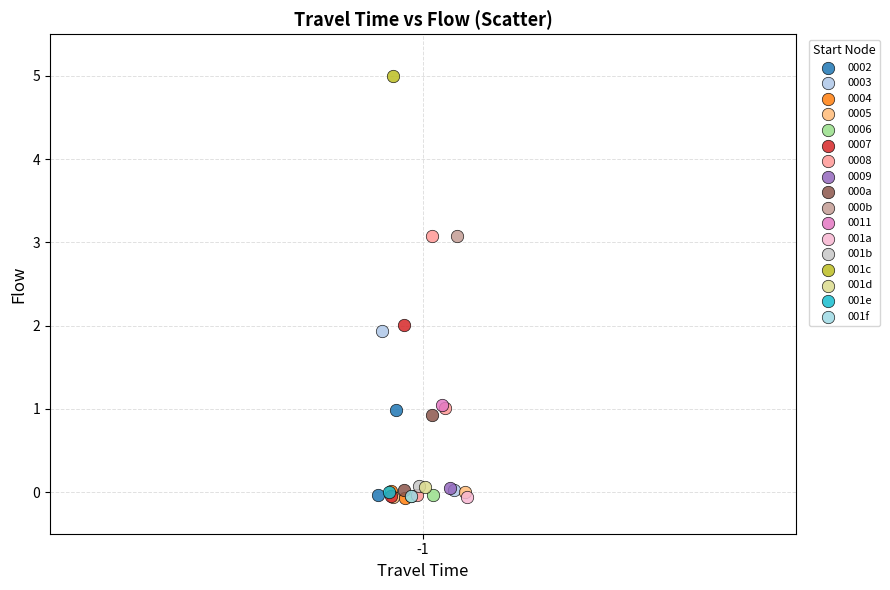

What are all the series names shown in the legend?

0002, 0003, 0004, 0005, 0006, 0007, 0008, 0009, 000a, 000b, 0011, 001a, 001b, 001c, 001d, 001e, 001f